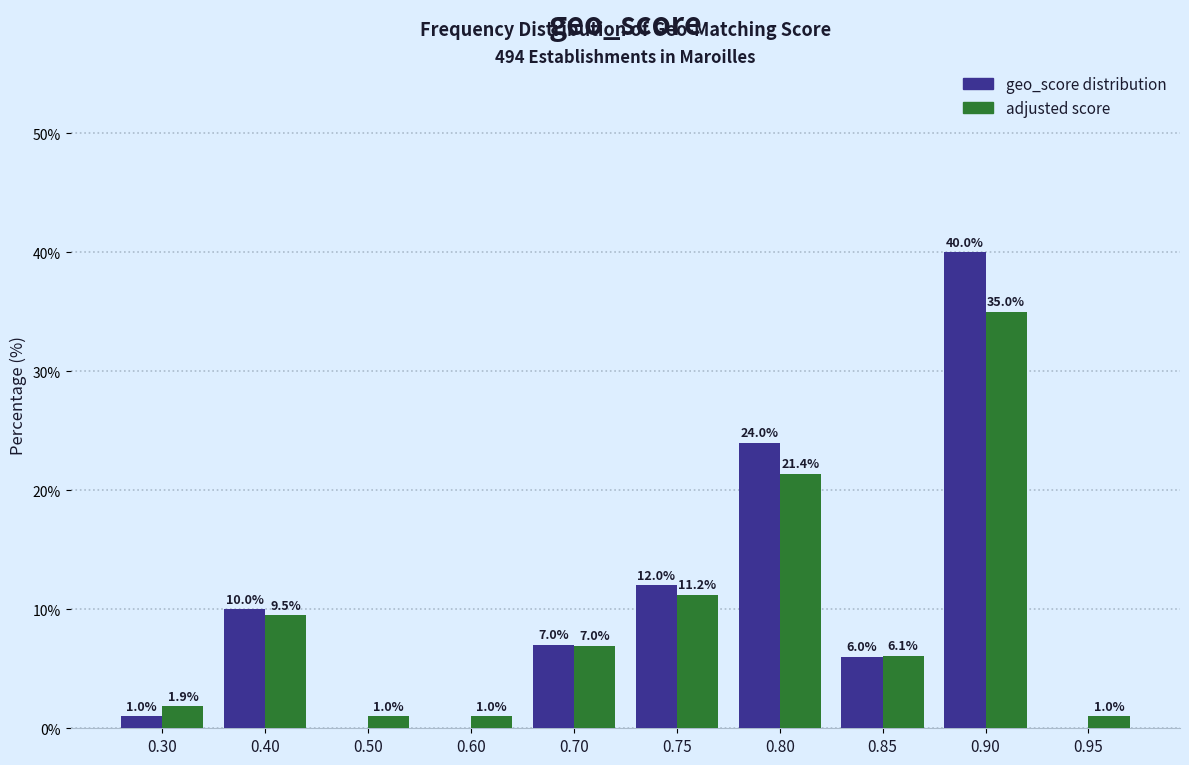

Reading left to right, extract all data points from this chart.

geo_score distribution: 0.30=1.0	0.40=10.0	0.50=0.0	0.60=0.0	0.70=7.0	0.75=12.0	0.80=24.0	0.85=6.0	0.90=40.0	0.95=0.0
adjusted score: 0.30=1.9	0.40=9.5	0.50=1.0	0.60=1.0	0.70=7.0	0.75=11.2	0.80=21.4	0.85=6.1	0.90=35.0	0.95=1.0